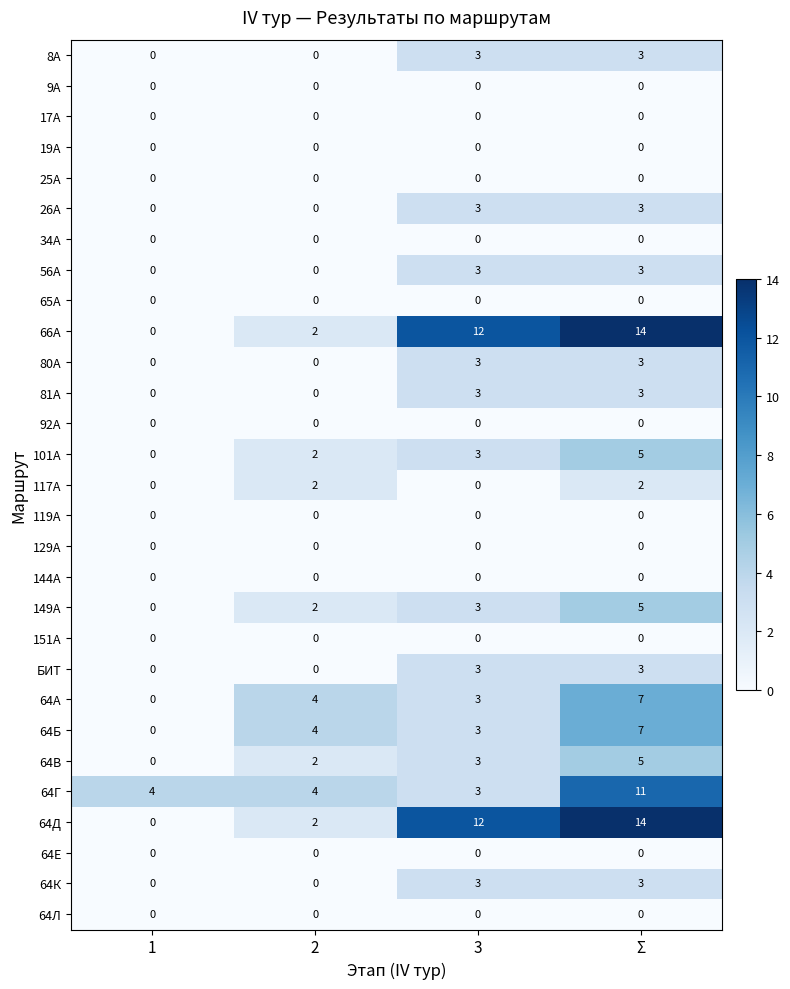

True or false: 64Б has a value of 4 at 2.

True